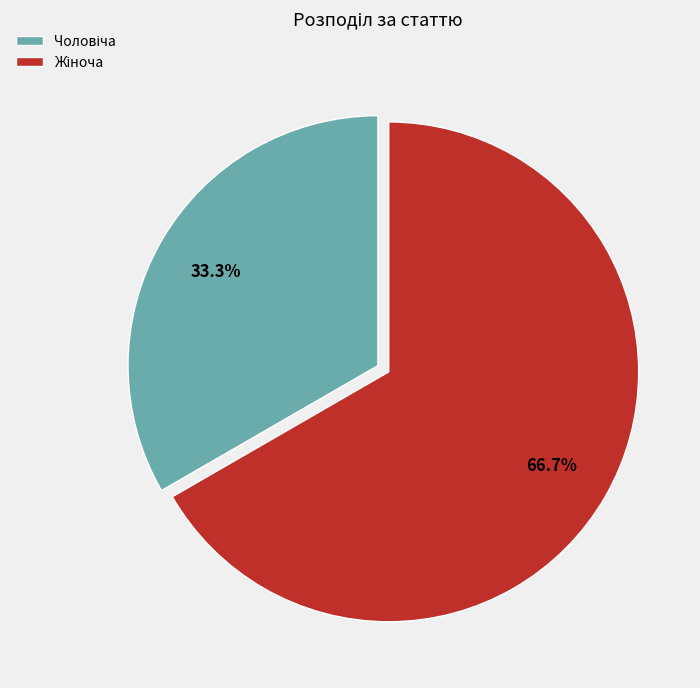

Does any single category account for the majority?

Yes